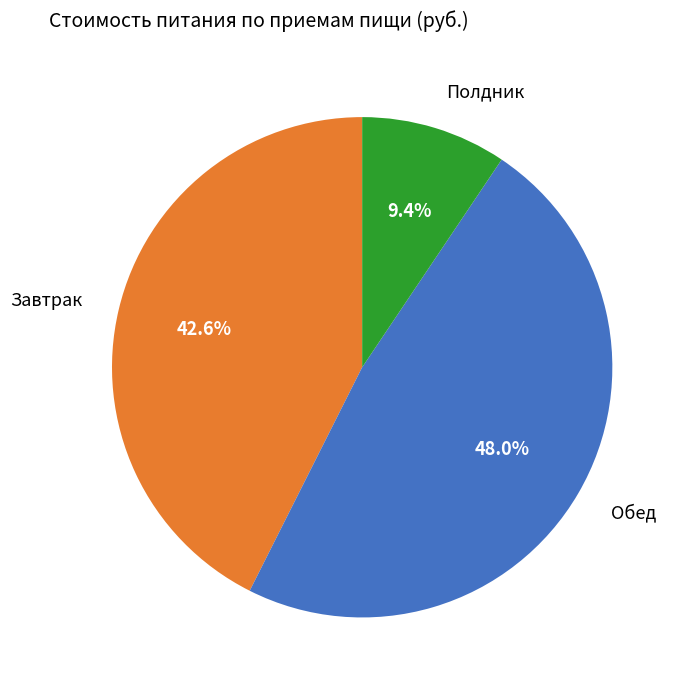

Rank the categories by value from highest to lowest.

Обед, Завтрак, Полдник